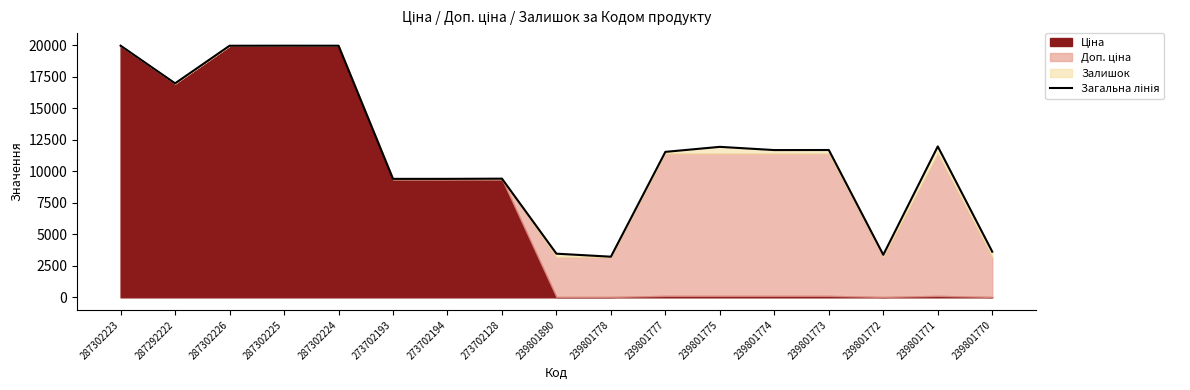

What is the label of the 2nd point from the left?

287292222